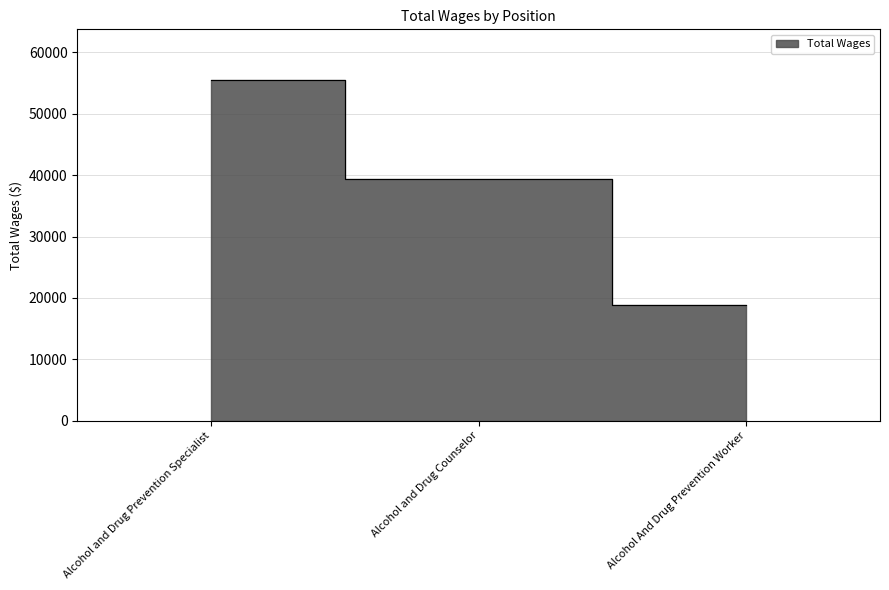

What is the sum of the values at Alcohol and Drug Counselor and Alcohol and Drug Prevention Specialist?

94760